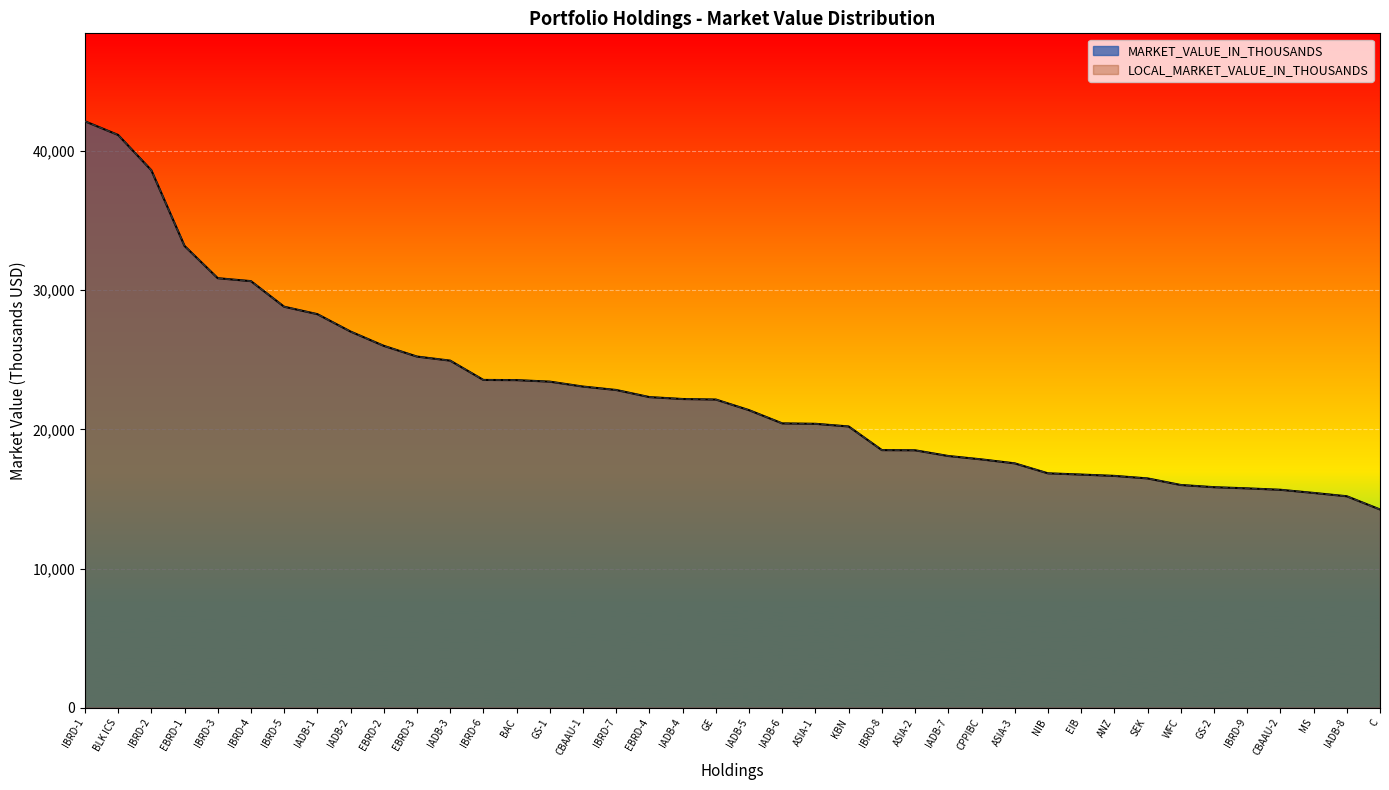

Between EBRD-4 and GE, which series saw the biggest shift?

MARKET_VALUE_IN_THOUSANDS